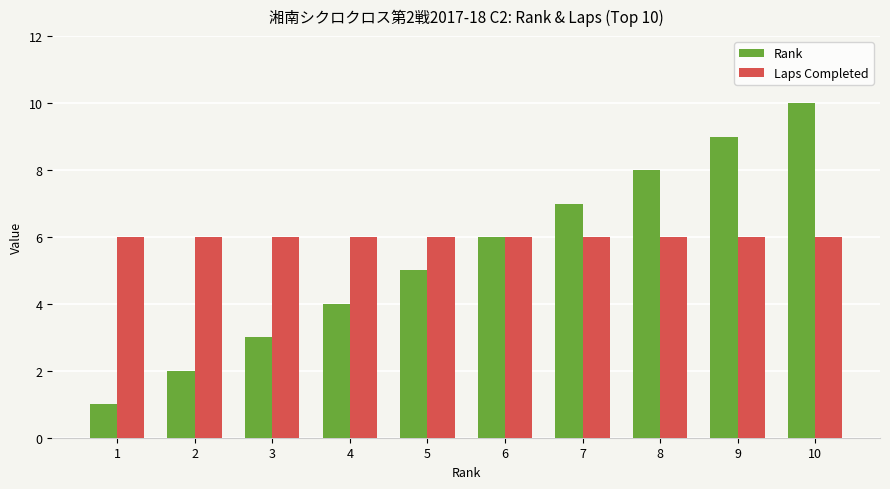

What are all the series names shown in the legend?

Rank, Laps Completed